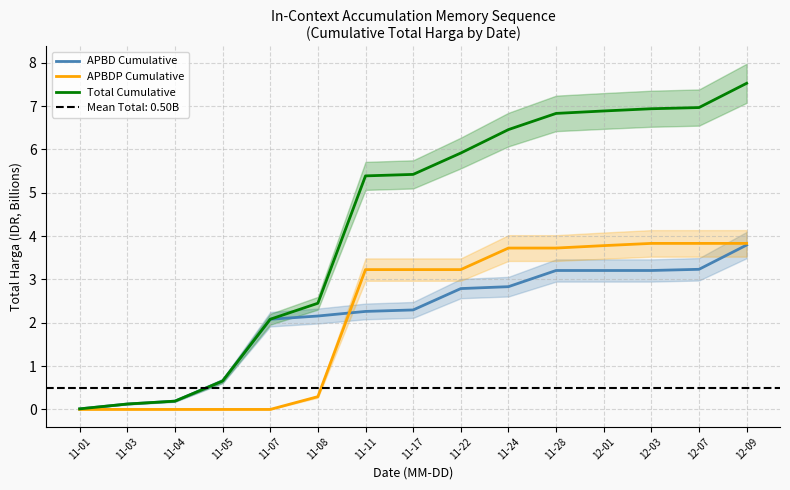

Which category has the highest value in the Total Cumulative series?

12-09